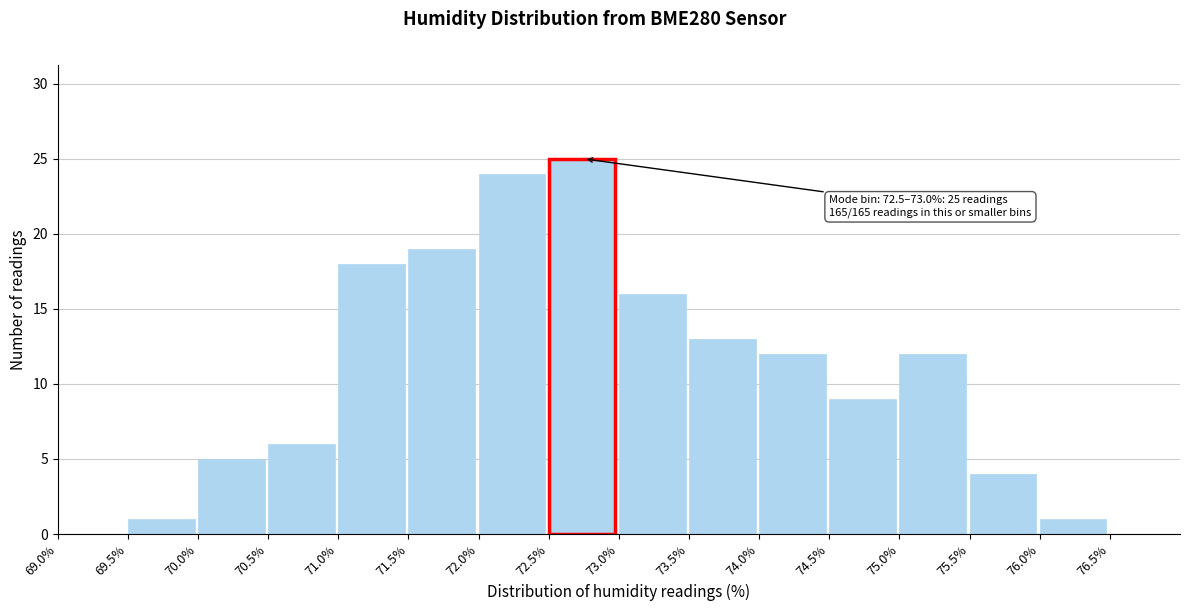

Over which range of the x-axis is the bar tallest?

72.5 to 73.0